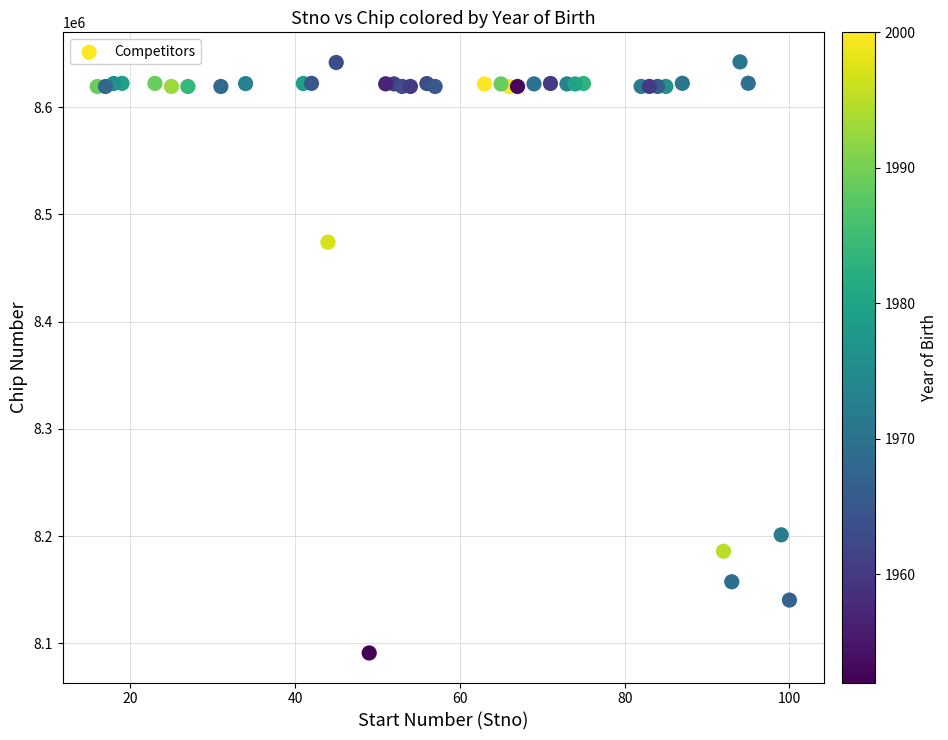

What is the range of Y values (max minus min)?

550890